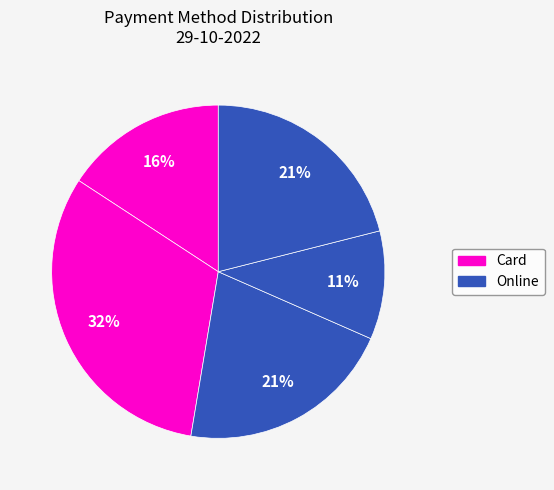

How many slices are in this pie chart?

5